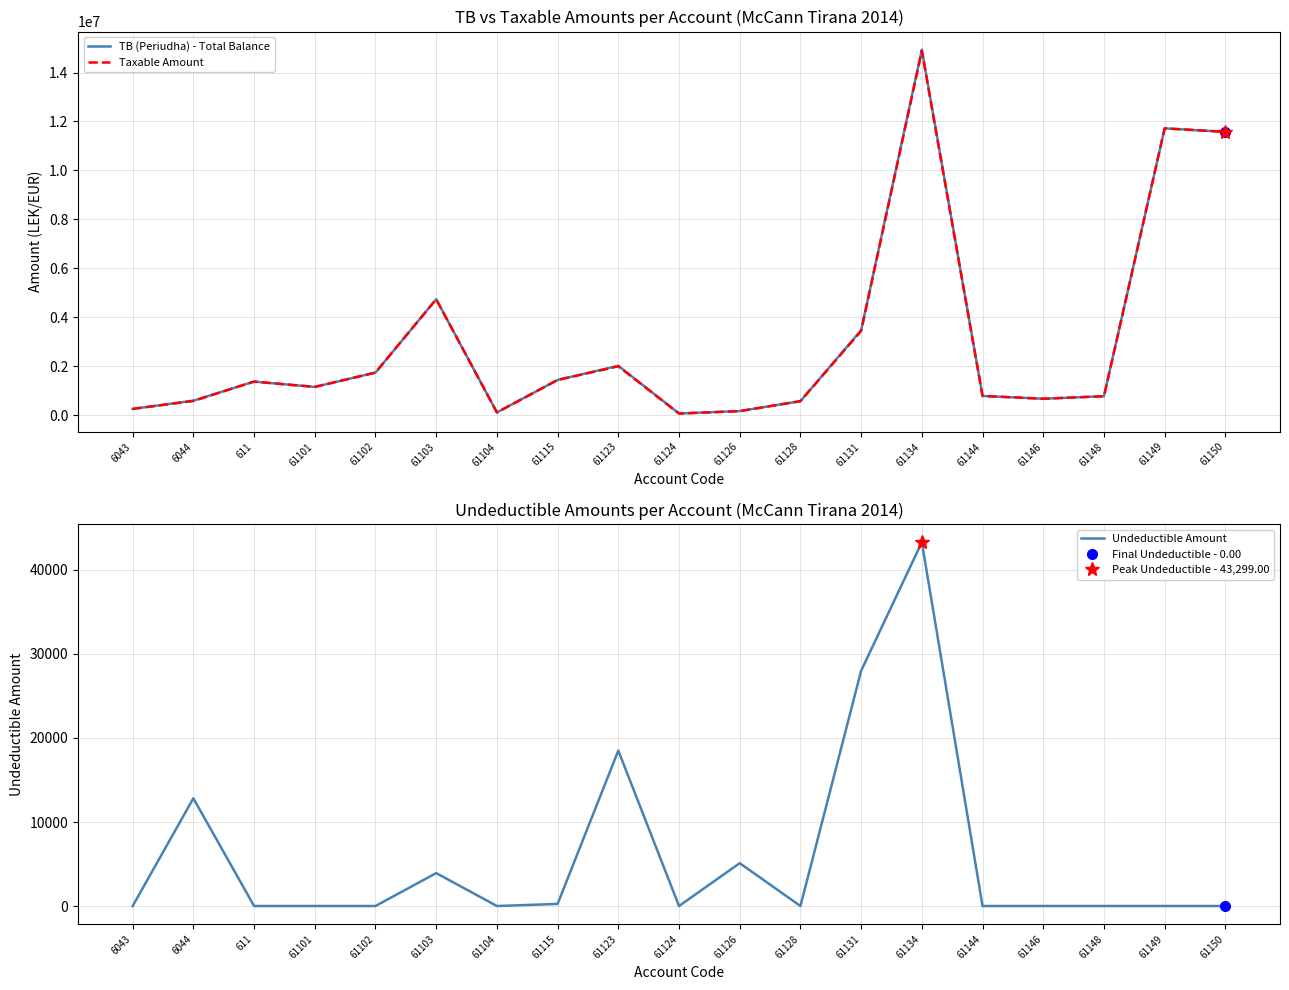

True or false: Taxable Amount and TB (Periudha) - Total Balance intersect in this chart.

False